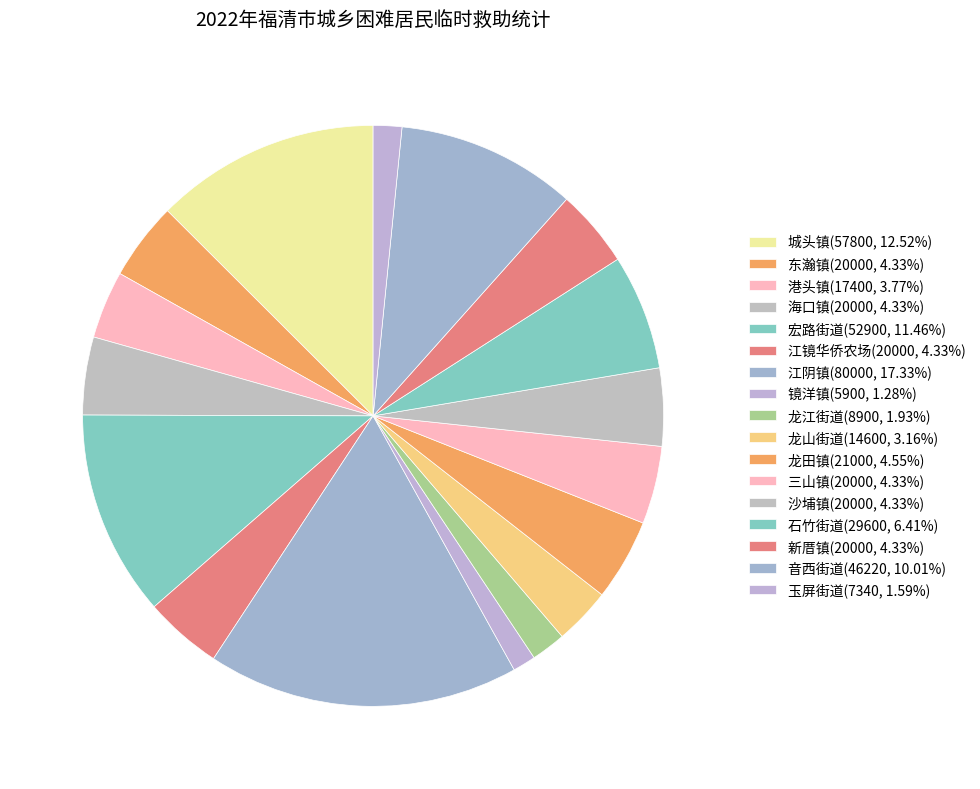

To the nearest percent, what is the difference between the 东瀚镇 and 龙山街道 slice percentages?

1%